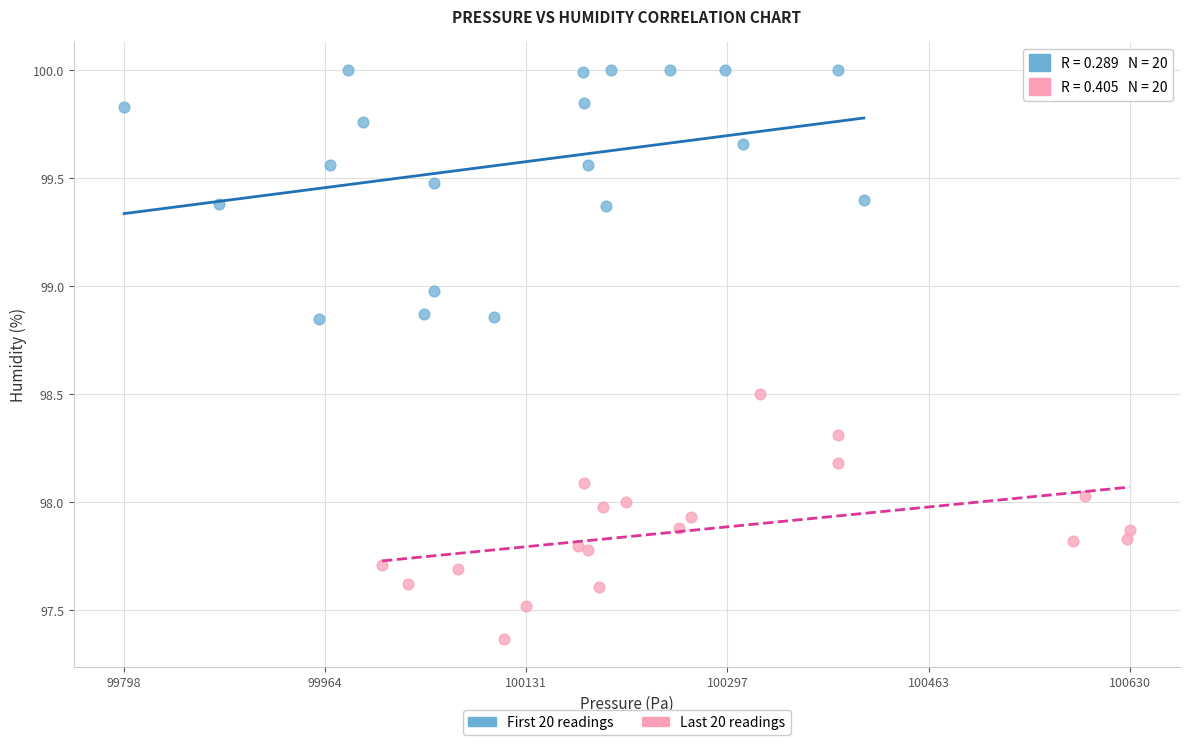

Which series contains the lowest Y value?

Last 20 readings